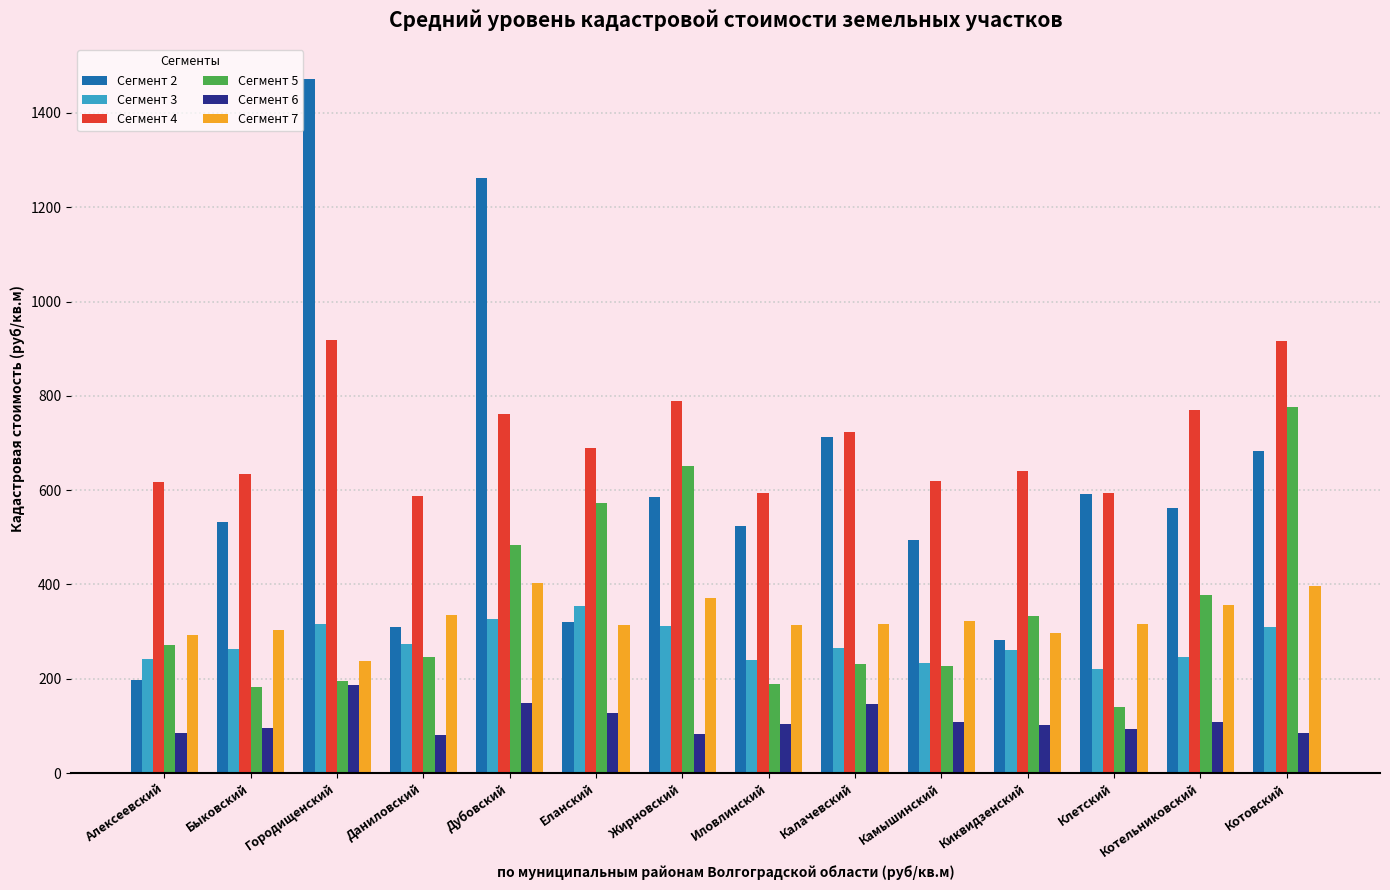

What is the label of the 12th bar from the left?

Клетский